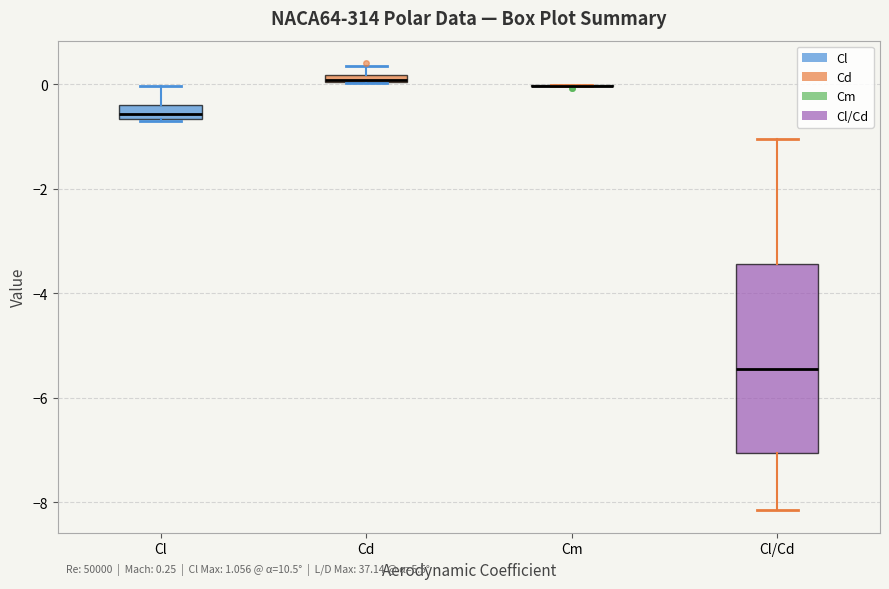

Comparing the boxes themselves (not the whiskers), which one is the tallest?

Cl/Cd